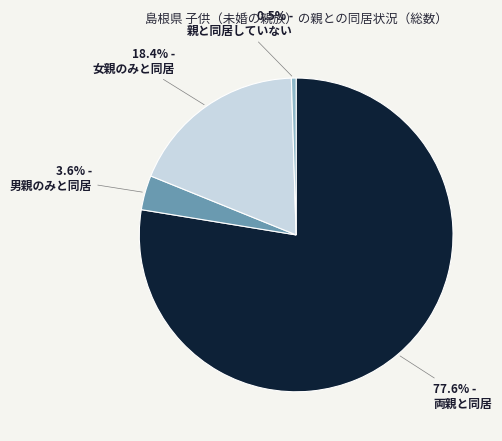

Combined, do 男親のみと同居 and 親と同居していない account for over 50%?

No